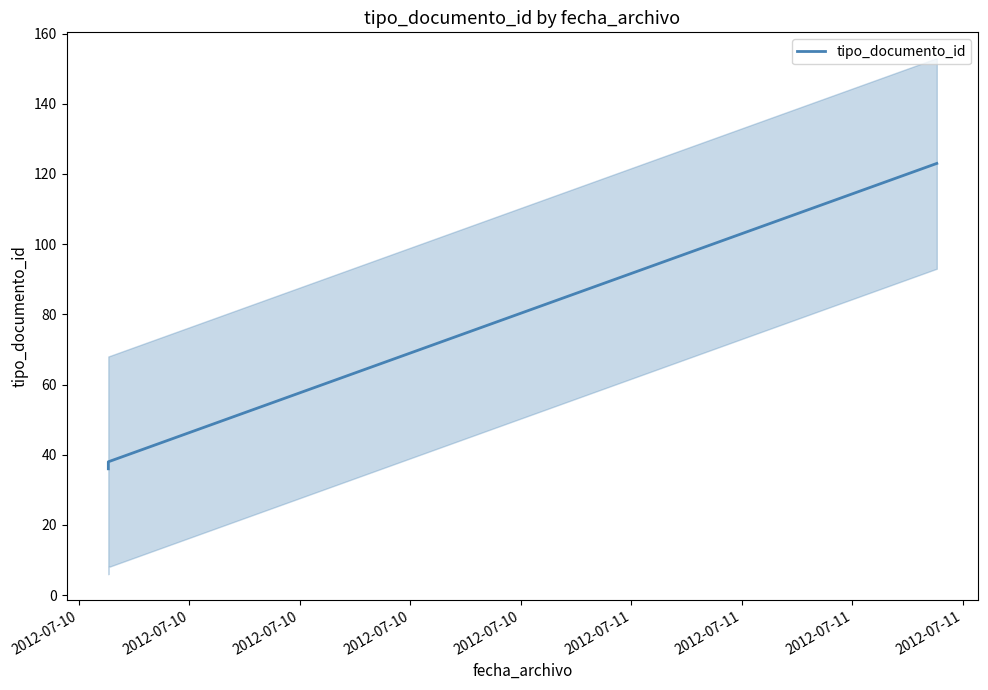

What is the sum of all values?

234